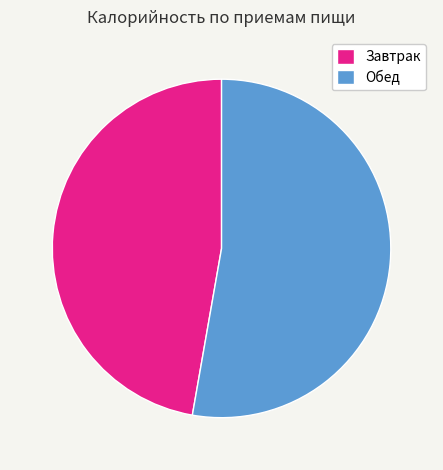

What percentage is the Обед slice, to the nearest percent?

53%